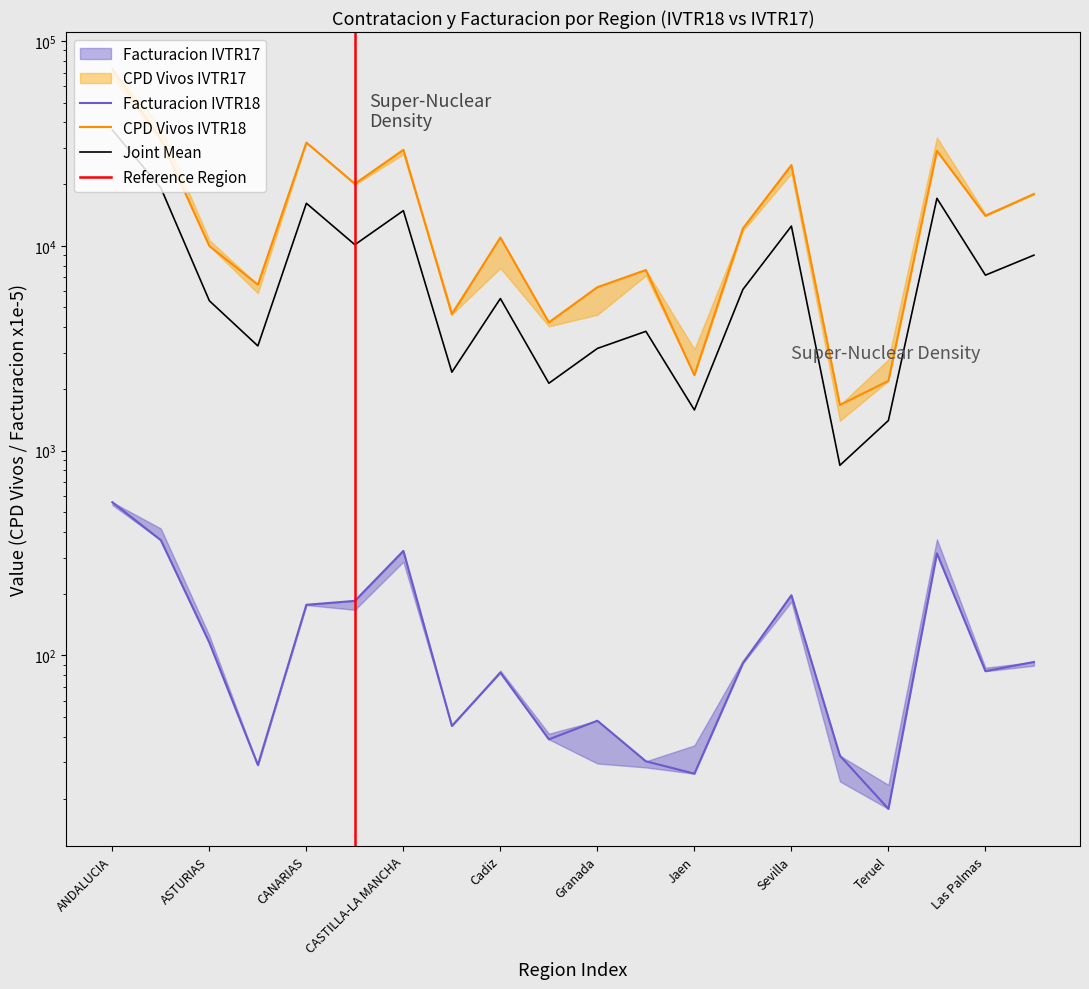

What is the label of the 6th point from the left?

CANTABRIA